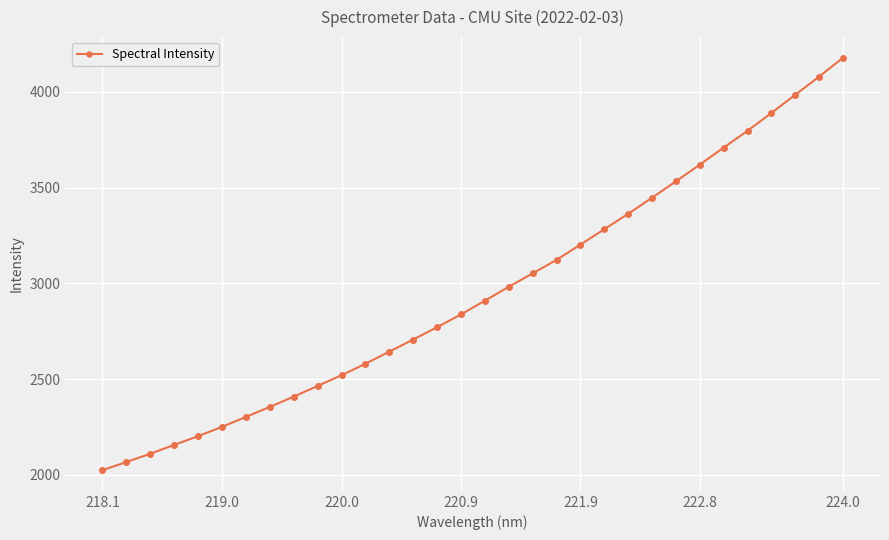

True or false: the data has more than 2 interior local peaks.

False